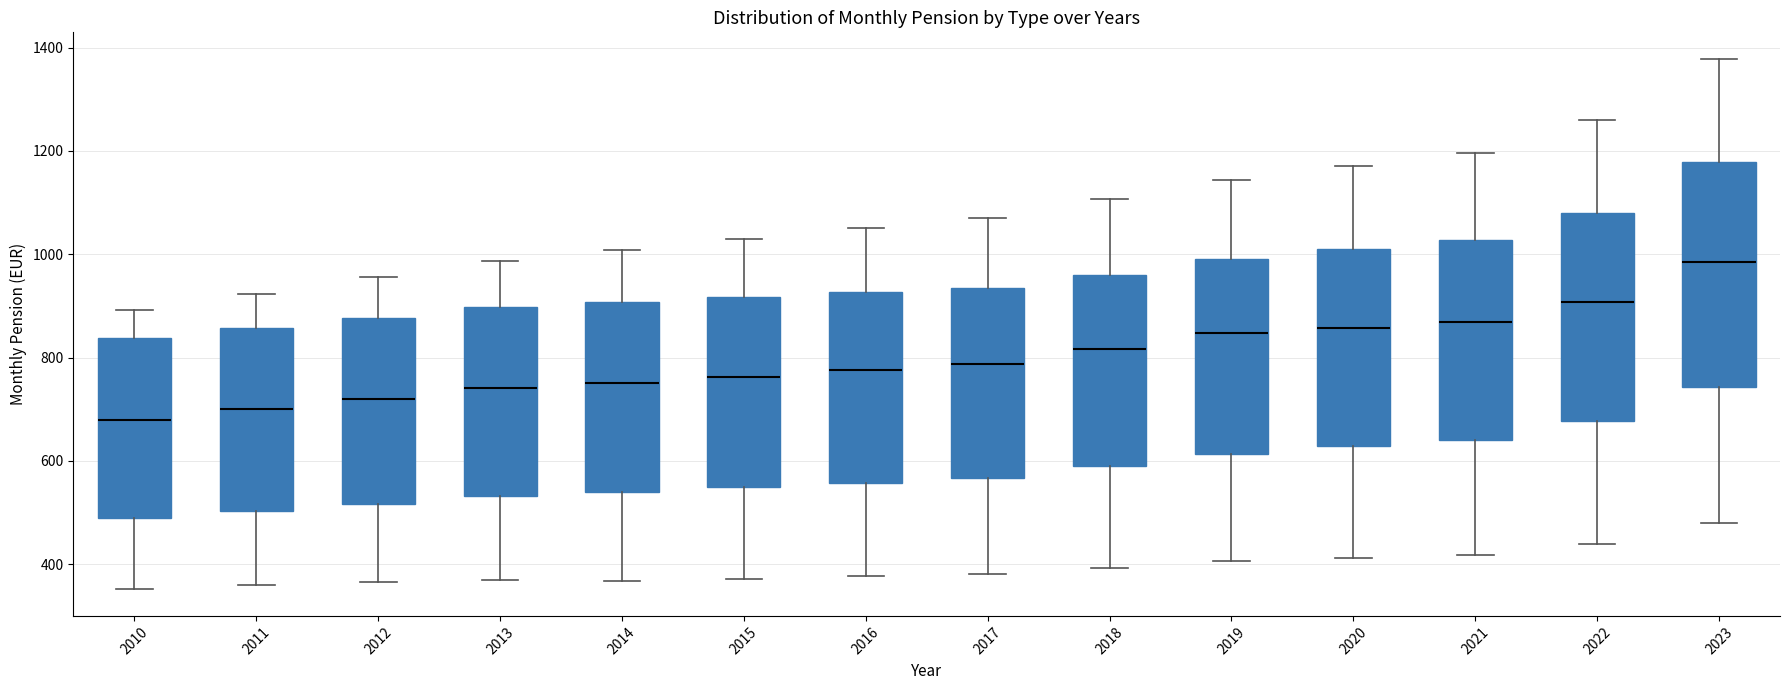

Comparing the boxes themselves (not the whiskers), which one is the tallest?

2023